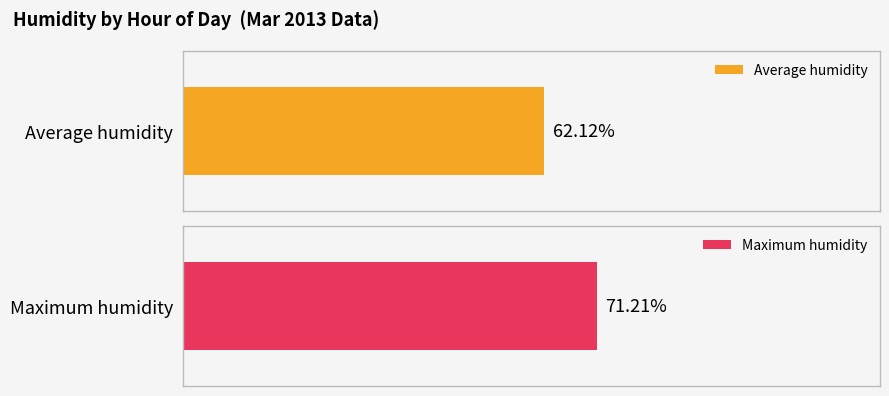

True or false: Average humidity has a value of 104 at 23:00.

False